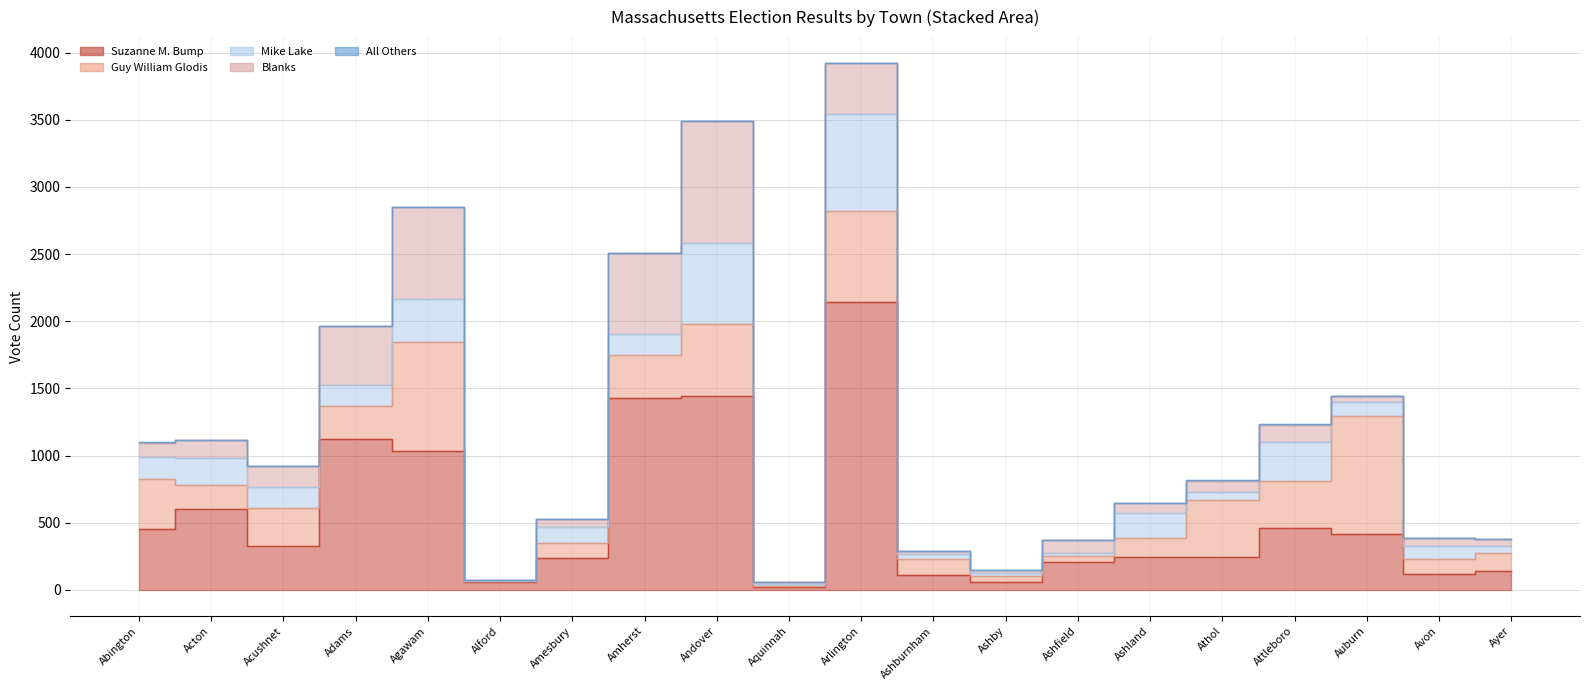

True or false: All Others has more than 1 interior local peaks.

True